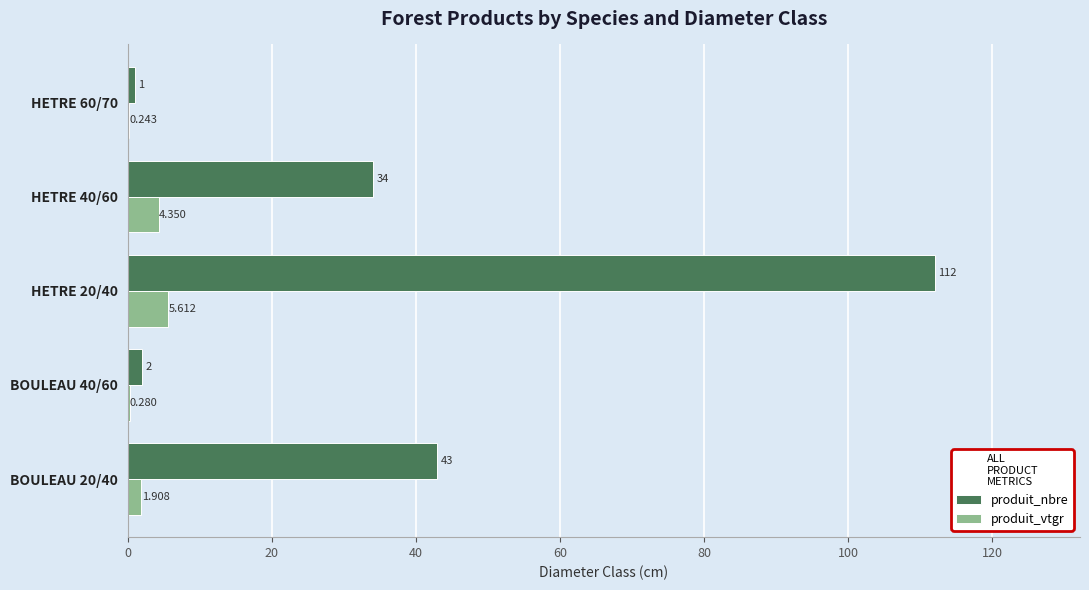

Is the value of produit_vtgr at HETRE 40/60 greater than the value of produit_nbre at HETRE 20/40?

No